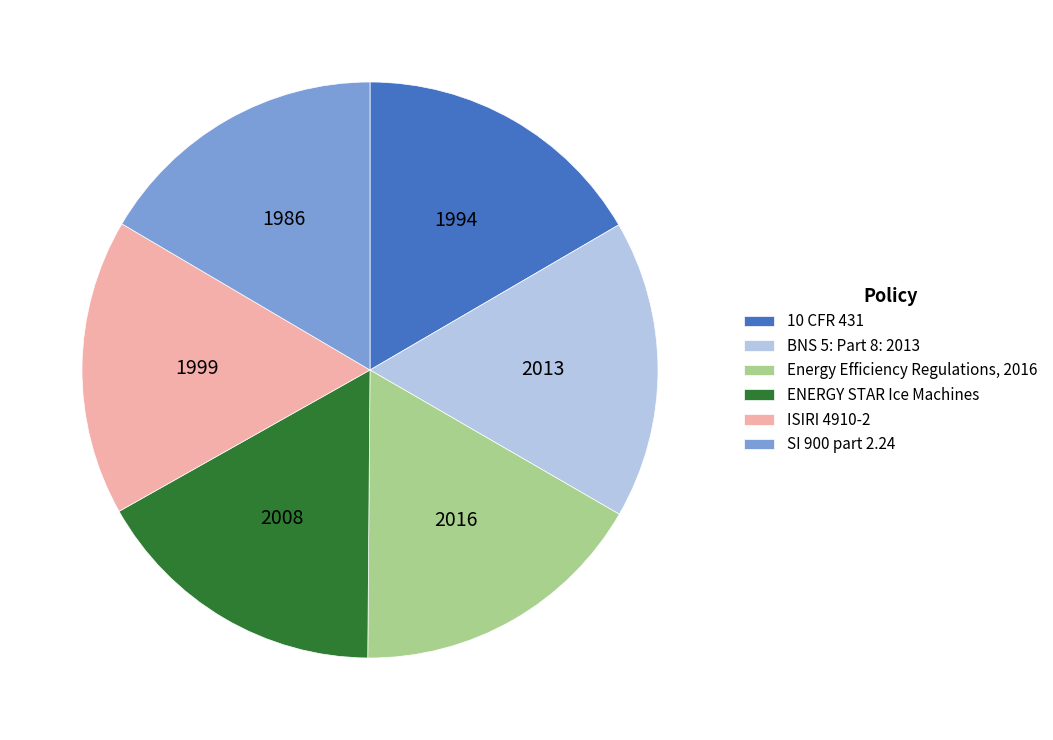

Is there any slice that represents more than half of the pie?

No